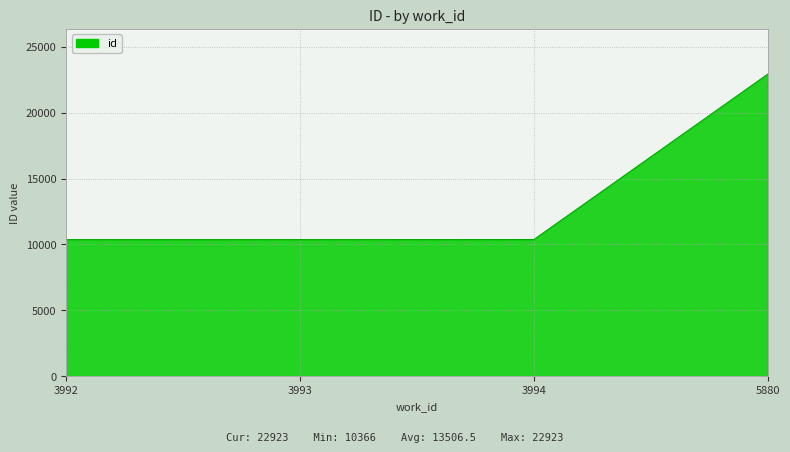

Which category has the highest value across all series?

5880